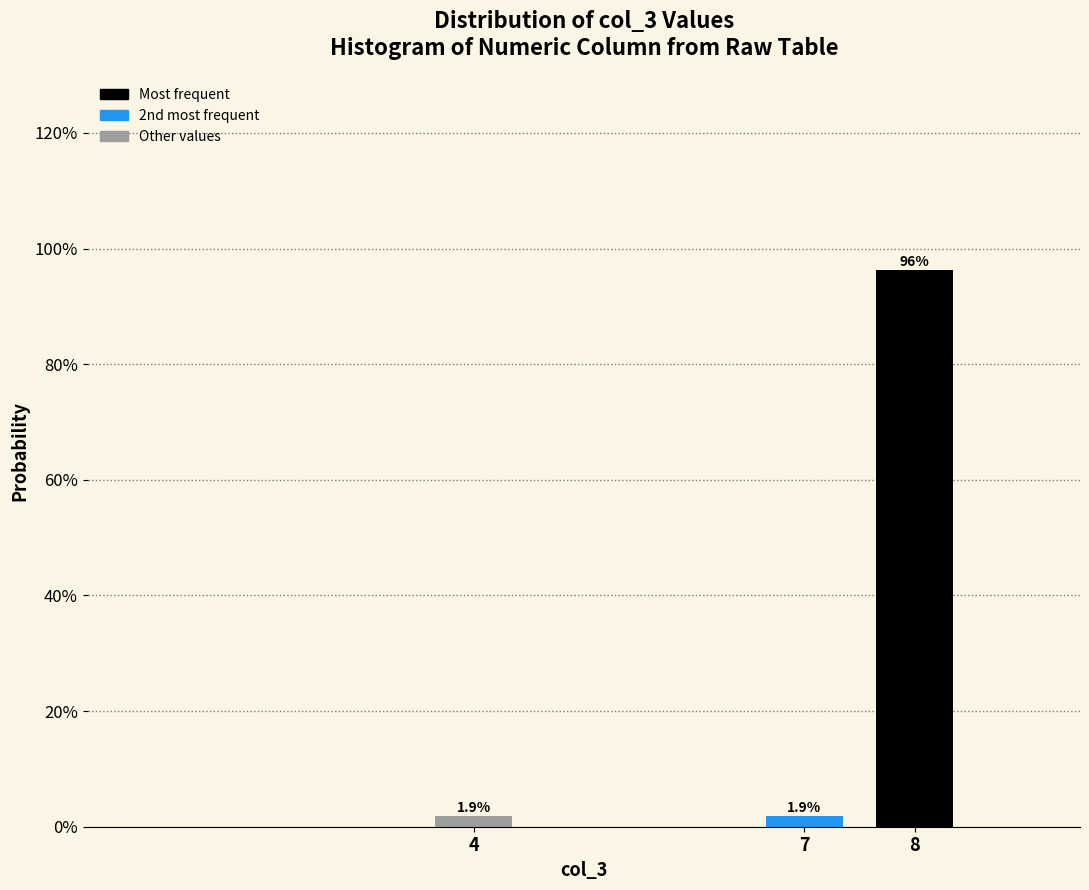

Does the chart contain any negative values?

No